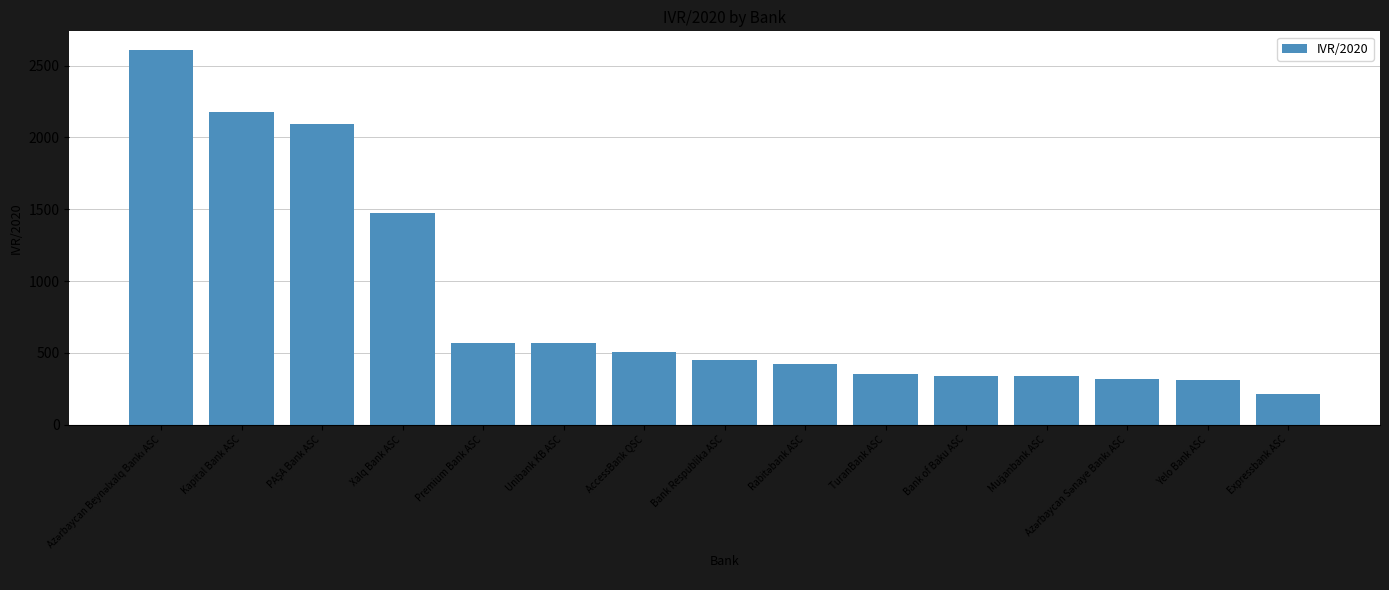

What is the difference between the values at Bank Respublika ASC and Bank of Baku ASC?

108.9